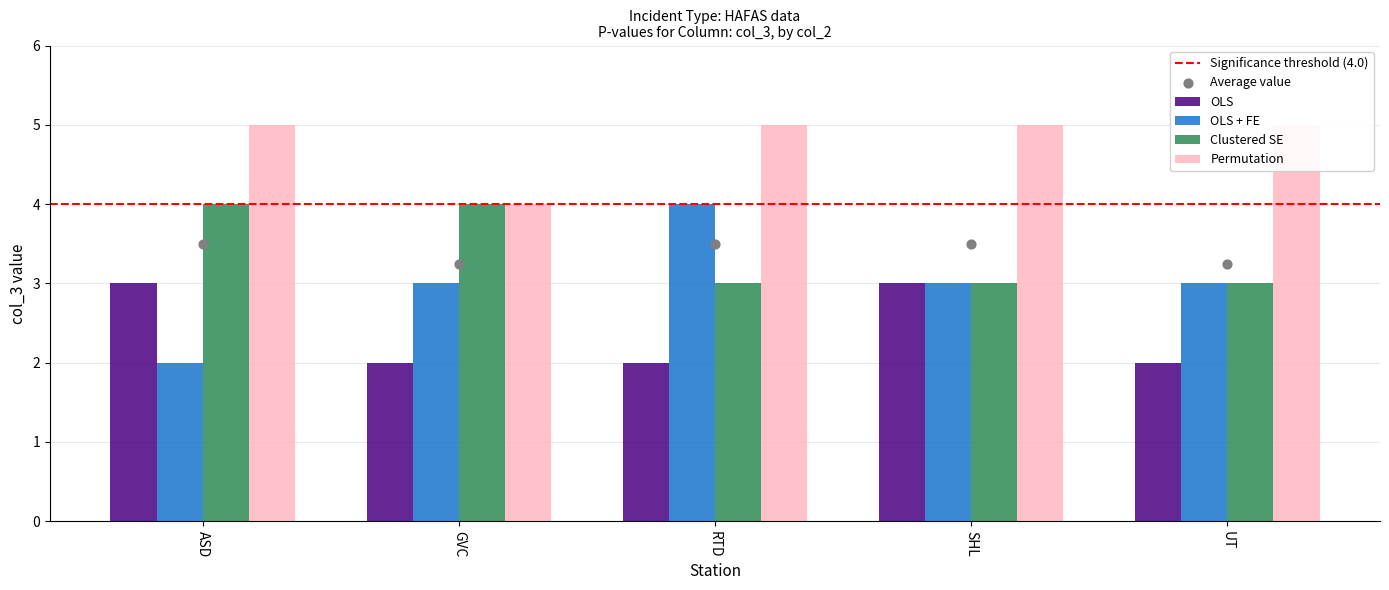

Which series contains the lowest Y value?

OLS